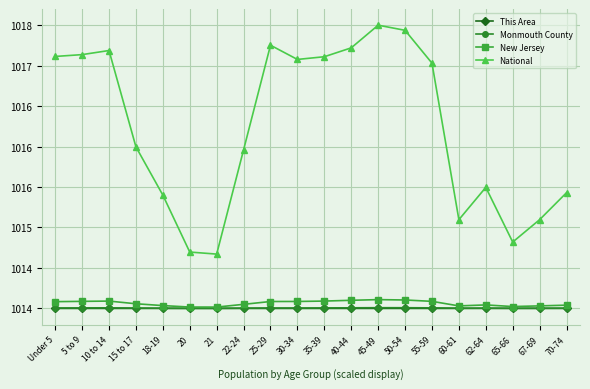

Does the chart display data point markers on the line(s)?

Yes